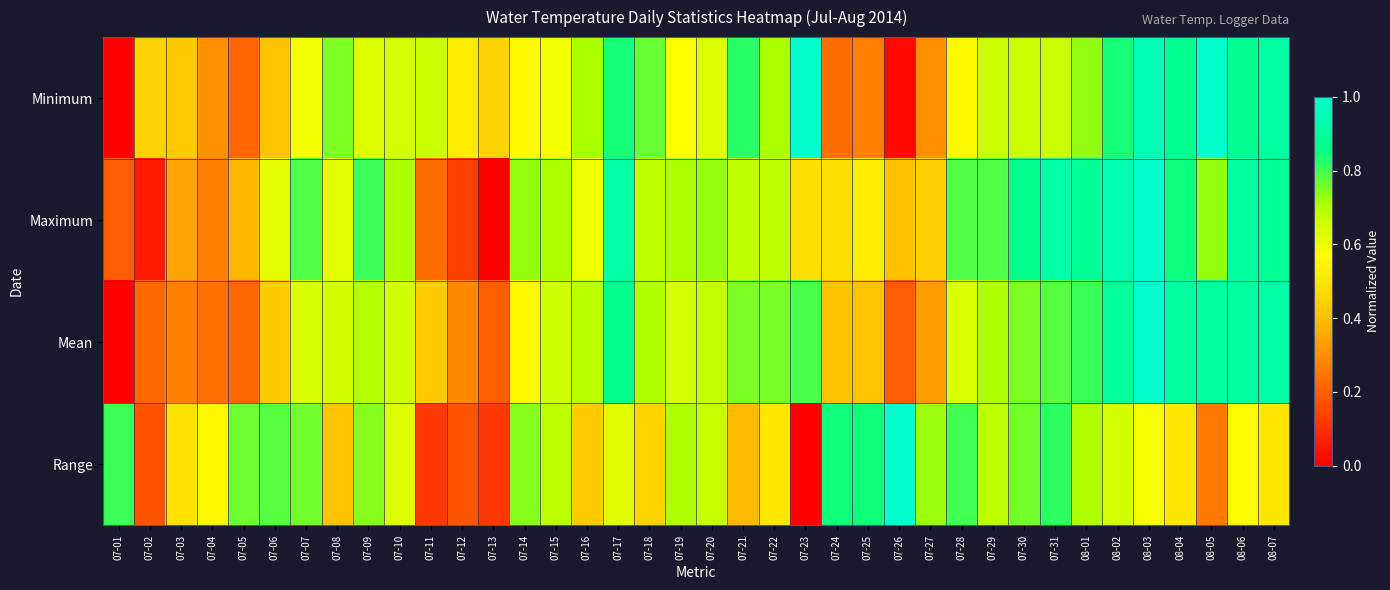

Reading left to right, extract all data points from this chart.

Minimum: 07-01=0.0	07-02=0.4	07-03=0.4	07-04=0.3	07-05=0.2	07-06=0.4	07-07=0.6	07-08=0.8	07-09=0.6	07-10=0.6	07-11=0.7	07-12=0.5	07-13=0.4	07-14=0.6	07-15=0.6	07-16=0.7	07-17=0.8	07-18=0.8	07-19=0.6	07-20=0.6	07-21=0.8	07-22=0.7	07-23=1.0	07-24=0.2	07-25=0.3	07-26=0.0	07-27=0.3	07-28=0.6	07-29=0.7	07-30=0.7	07-31=0.7	08-01=0.7	08-02=0.8	08-03=0.9	08-04=0.9	08-05=1.0	08-06=0.9	08-07=0.9
Maximum: 07-01=0.2	07-02=0.1	07-03=0.3	07-04=0.3	07-05=0.4	07-06=0.6	07-07=0.8	07-08=0.6	07-09=0.8	07-10=0.7	07-11=0.2	07-12=0.1	07-13=0.0	07-14=0.7	07-15=0.7	07-16=0.6	07-17=0.9	07-18=0.7	07-19=0.7	07-20=0.7	07-21=0.7	07-22=0.7	07-23=0.5	07-24=0.5	07-25=0.5	07-26=0.4	07-27=0.4	07-28=0.8	07-29=0.8	07-30=0.9	07-31=0.9	08-01=0.9	08-02=0.9	08-03=1.0	08-04=0.8	08-05=0.7	08-06=0.9	08-07=0.9
Mean: 07-01=0.0	07-02=0.2	07-03=0.3	07-04=0.2	07-05=0.2	07-06=0.4	07-07=0.6	07-08=0.6	07-09=0.7	07-10=0.6	07-11=0.4	07-12=0.3	07-13=0.2	07-14=0.6	07-15=0.7	07-16=0.7	07-17=0.9	07-18=0.7	07-19=0.6	07-20=0.7	07-21=0.8	07-22=0.8	07-23=0.8	07-24=0.4	07-25=0.4	07-26=0.2	07-27=0.3	07-28=0.6	07-29=0.7	07-30=0.8	07-31=0.8	08-01=0.8	08-02=0.9	08-03=1.0	08-04=0.9	08-05=0.9	08-06=0.9	08-07=0.9
Range: 07-01=0.8	07-02=0.2	07-03=0.5	07-04=0.5	07-05=0.8	07-06=0.8	07-07=0.8	07-08=0.4	07-09=0.7	07-10=0.6	07-11=0.1	07-12=0.2	07-13=0.1	07-14=0.7	07-15=0.7	07-16=0.4	07-17=0.6	07-18=0.4	07-19=0.7	07-20=0.7	07-21=0.4	07-22=0.5	07-23=0.0	07-24=0.8	07-25=0.8	07-26=1.0	07-27=0.7	07-28=0.8	07-29=0.7	07-30=0.8	07-31=0.8	08-01=0.7	08-02=0.6	08-03=0.6	08-04=0.5	08-05=0.3	08-06=0.6	08-07=0.5